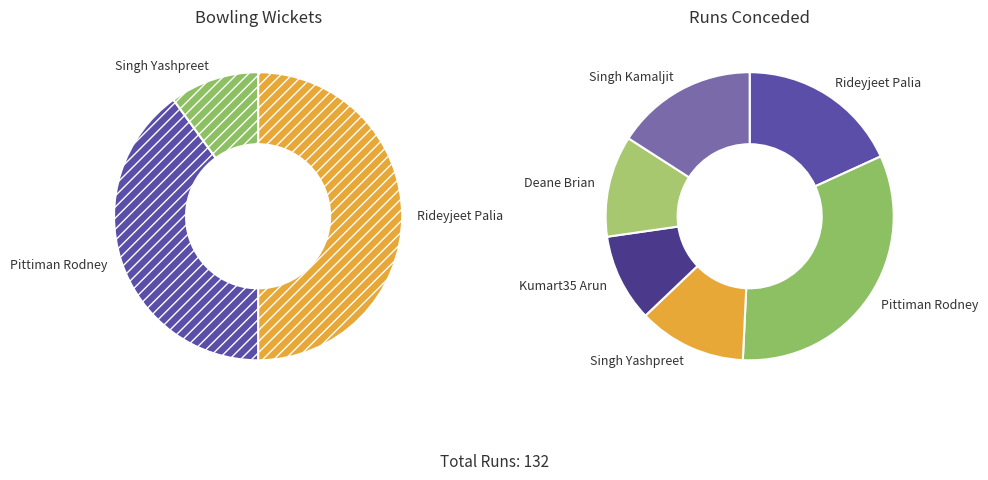

True or false: Singh Kamaljit accounts for 0% of the total.

True